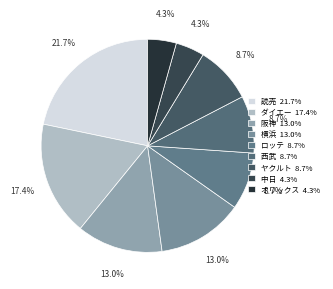

Which has a higher value, 読売 or ダイエー?

読売